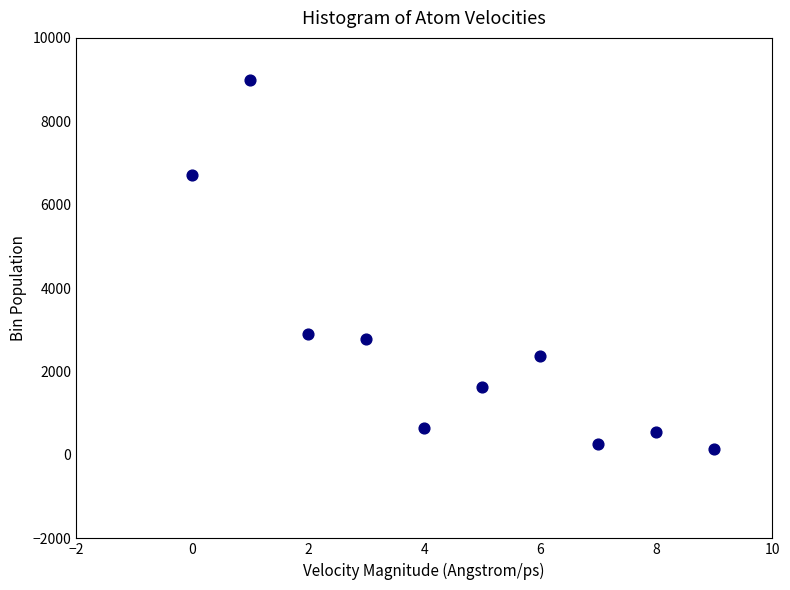

What Y value in the scatter plot is closest to 4576?

2890.5